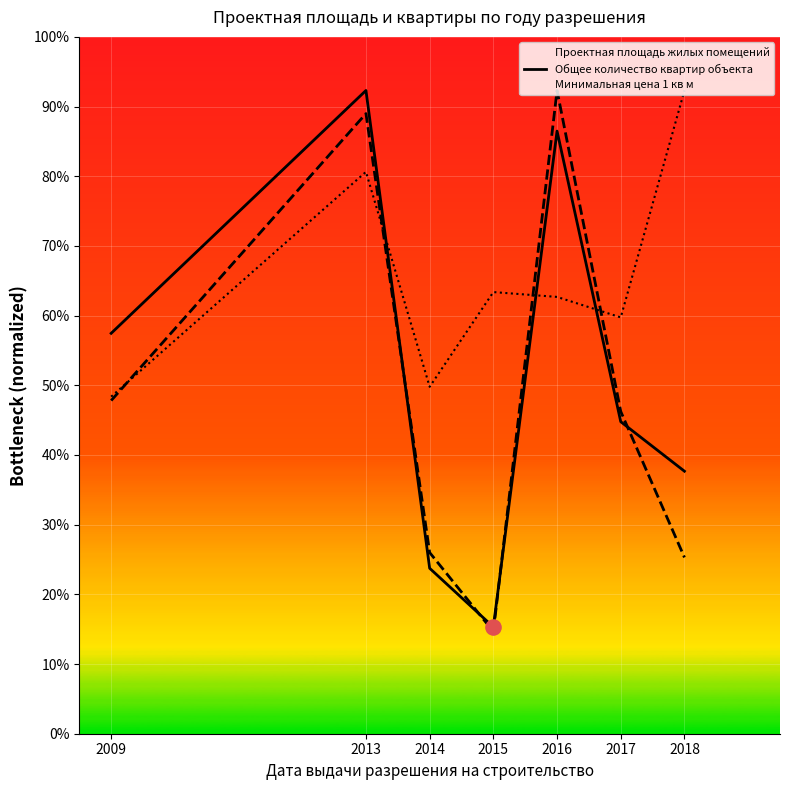

Is the value of Минимальная цена 1 кв м at 2009 greater than the value of Проектная площадь жилых помещений at 2009?

No